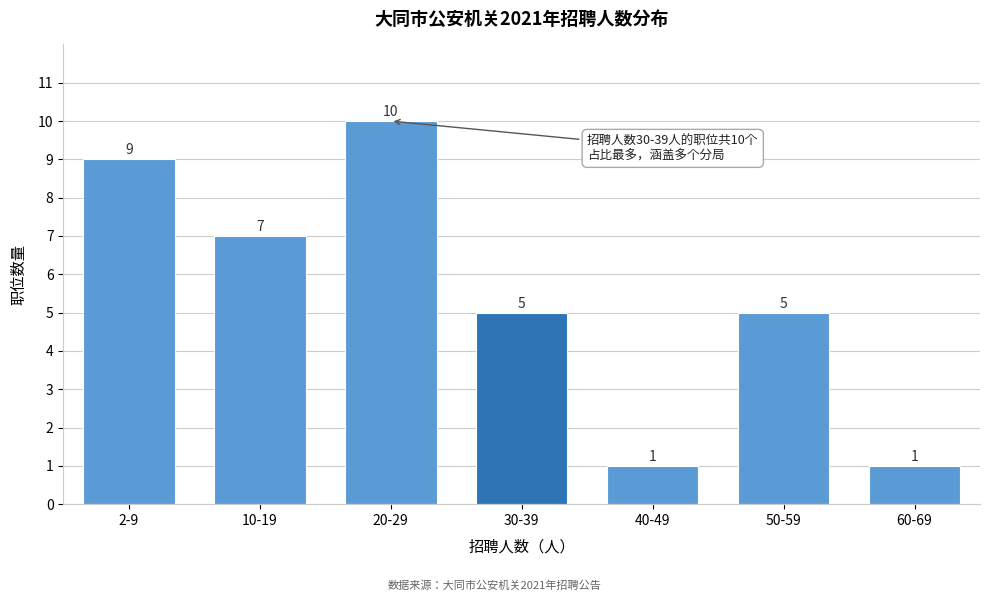

Reading left to right, extract all data points from this chart.

9	7	10	5	1	5	1